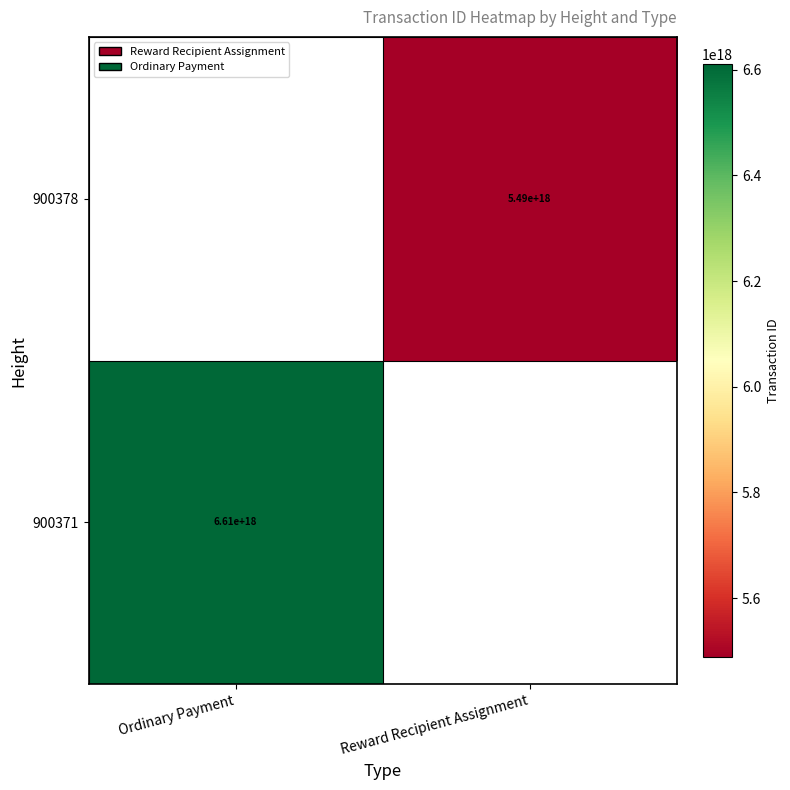

The value of 900378 at Reward Recipient Assignment is 3790714595702395904. True or false?

False